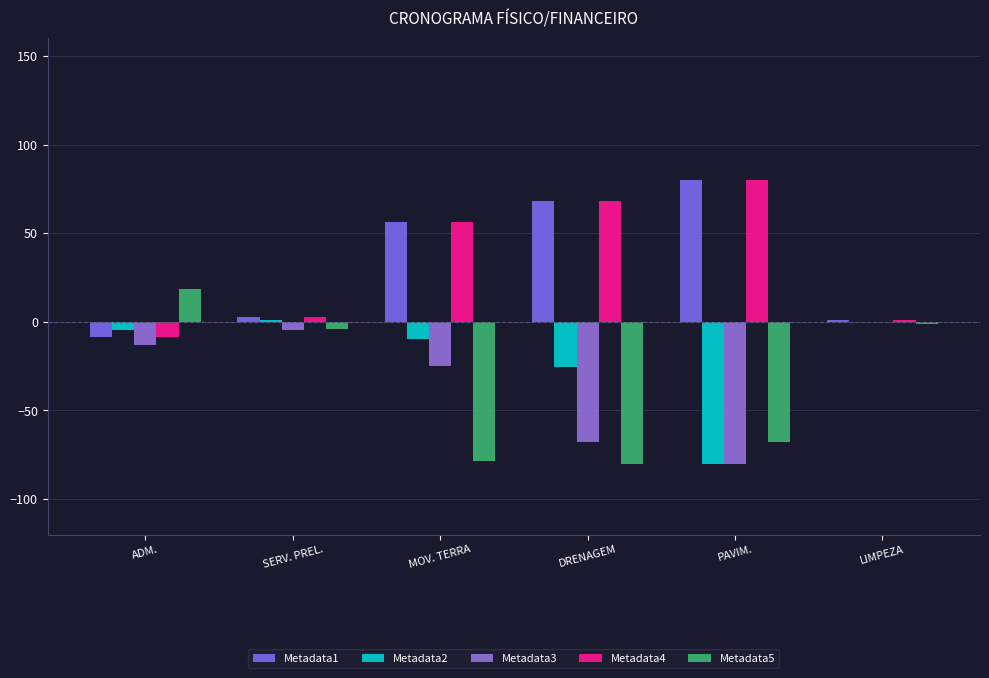

How many series are shown in this chart?

5